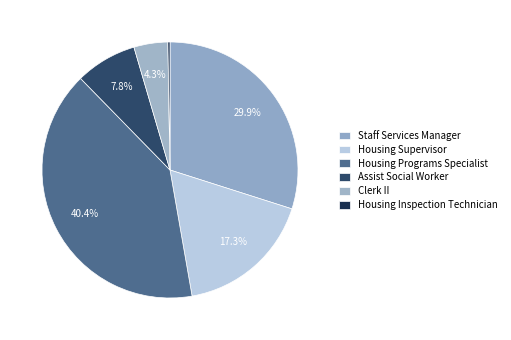

Which category has the smallest portion of the pie?

Housing Inspection Technician